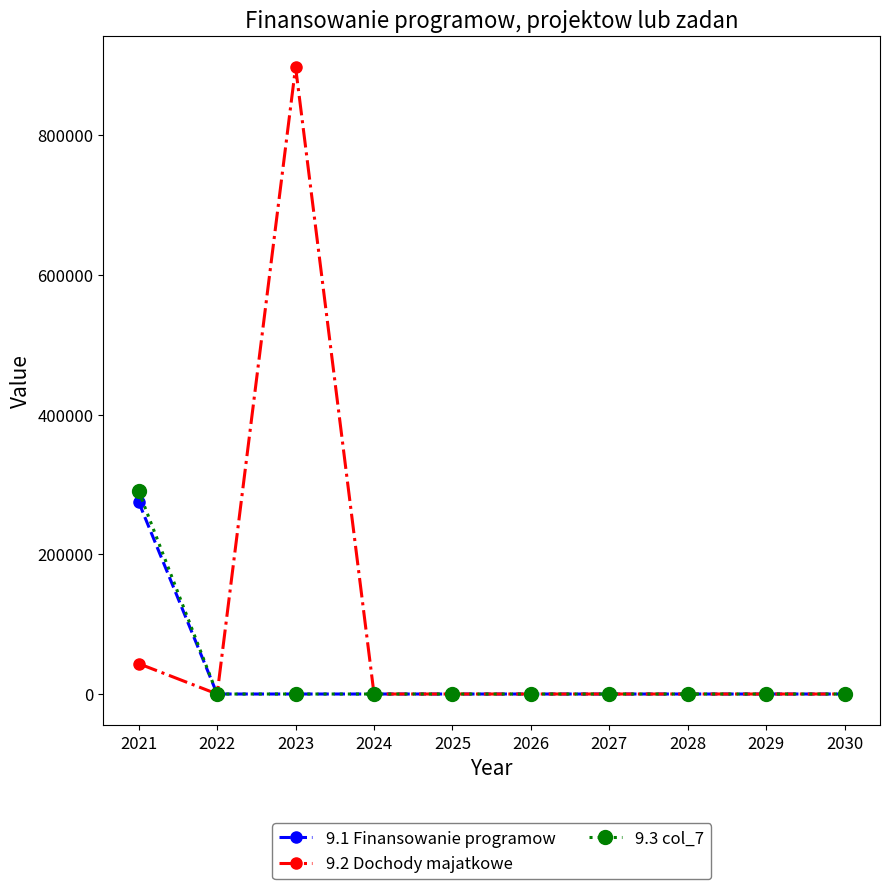

List the series in order of their peak value, highest first.

9.2 Dochody majatkowe, 9.3 col_7, 9.1 Finansowanie programow